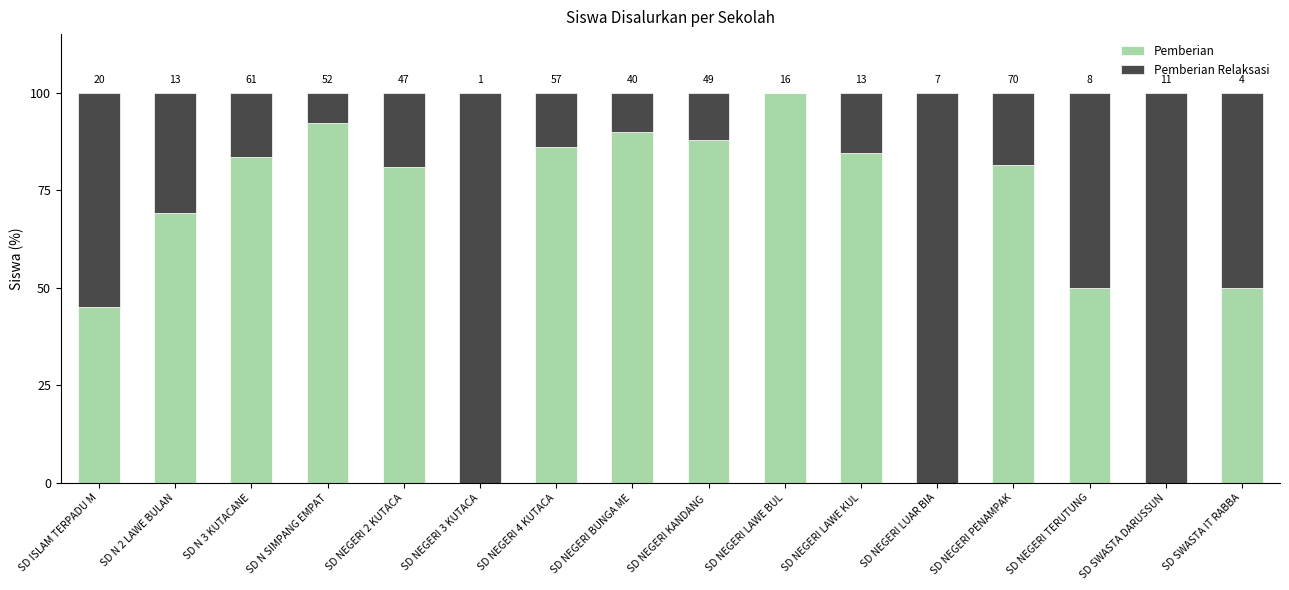

What are all the series names shown in the legend?

Pemberian, Pemberian Relaksasi